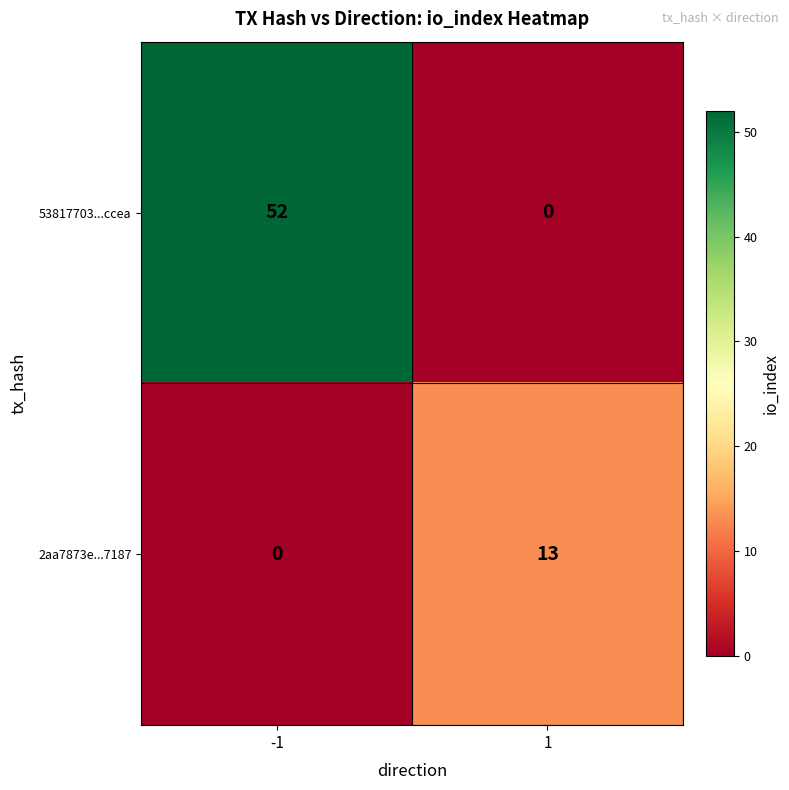

Reading left to right, list all the values displayed in this chart.

53817703...ccea: 52	0
2aa7873e...7187: 0	13